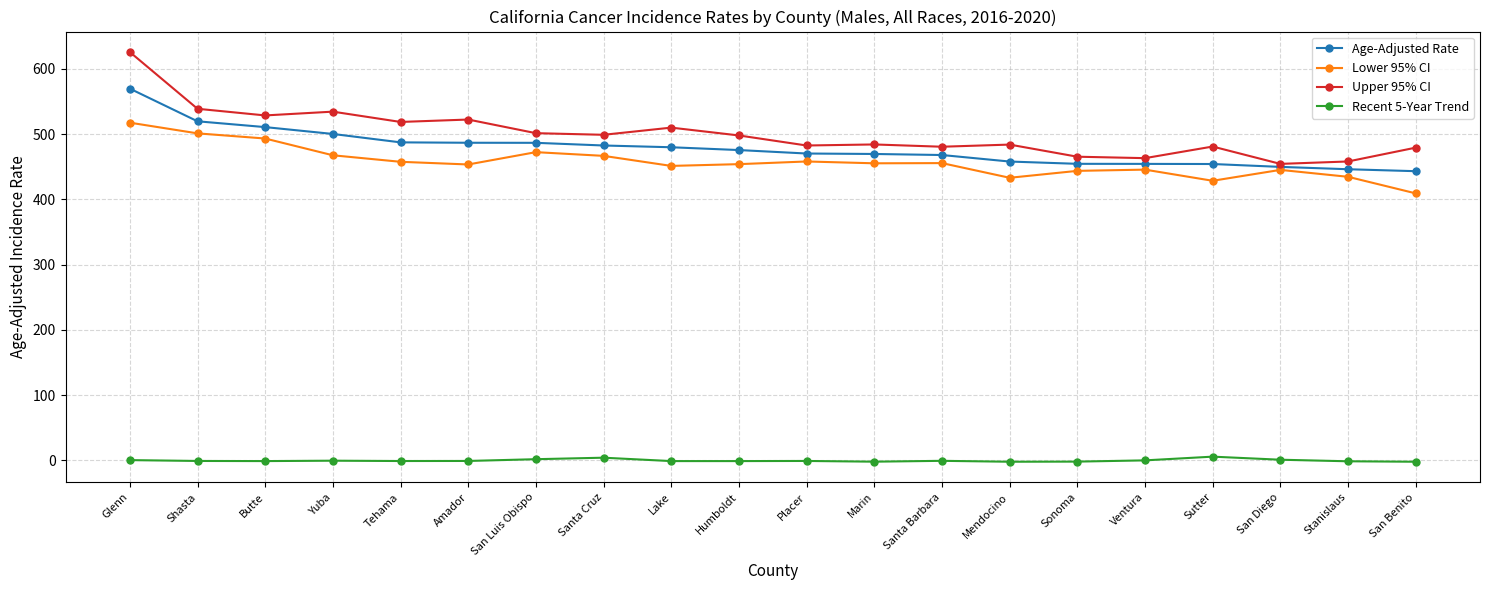

What is the label of the 17th point from the left?

Sutter